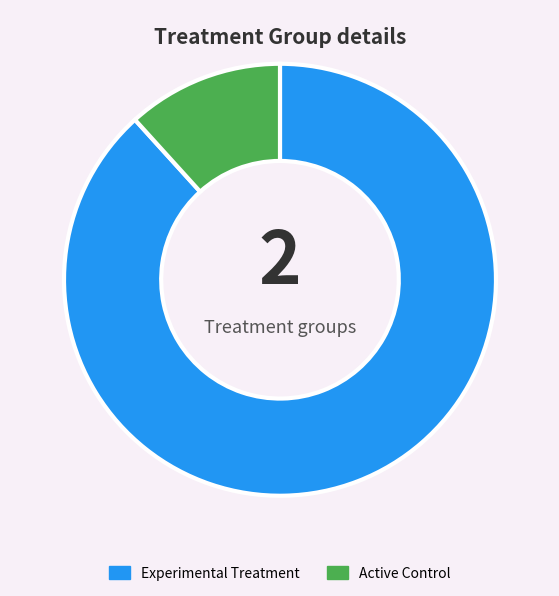

Which has a higher value, Active Control or Experimental Treatment?

Experimental Treatment